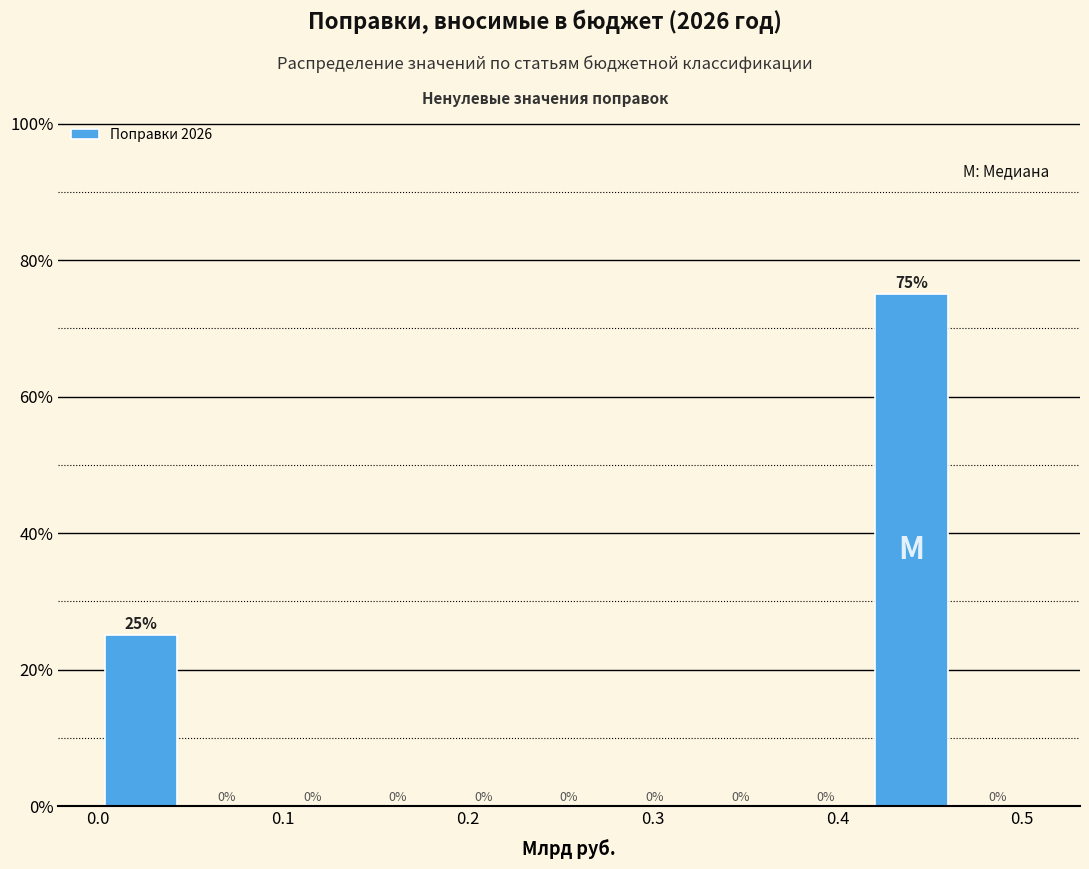

Reading left to right, transcribe this chart: for each bar, give the range it covers on the x-axis and its height. The bar edges are not printed on the chart, so give them approximately, as read against the axis.

0.00 to 0.05: 25
0.05 to 0.09: 0
0.09 to 0.14: 0
0.14 to 0.19: 0
0.19 to 0.23: 0
0.23 to 0.28: 0
0.28 to 0.32: 0
0.32 to 0.37: 0
0.37 to 0.42: 0
0.42 to 0.46: 75
0.46 to 0.51: 0